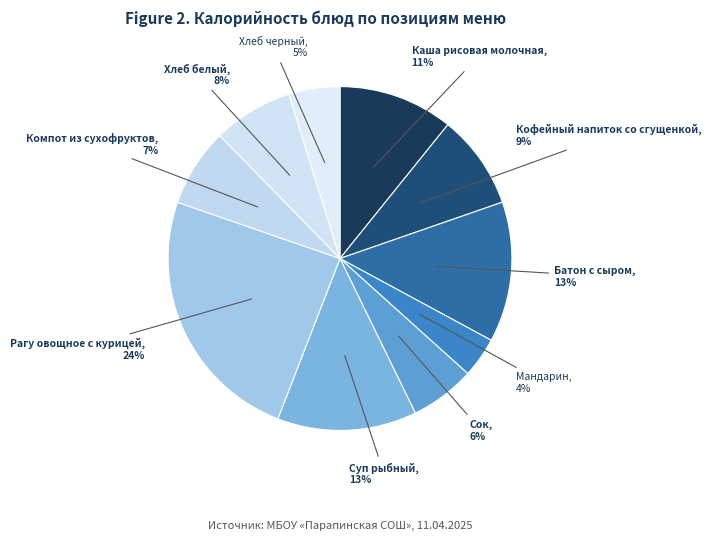

To the nearest percent, what is the combined percentage of Компот из сухофруктов and Хлеб белый?

15%